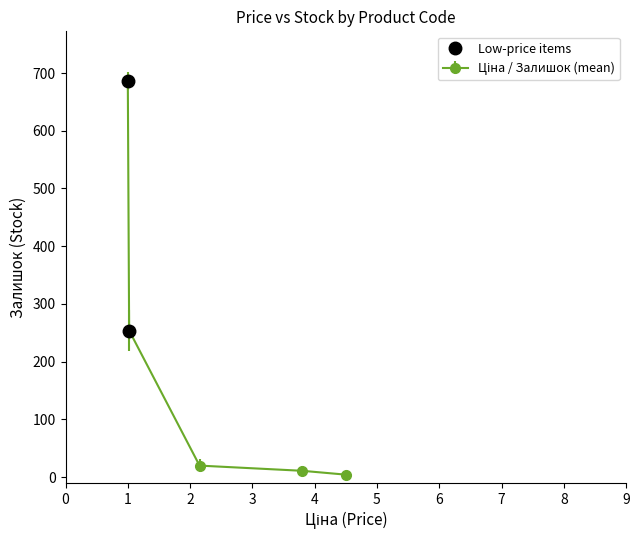

What is the smallest value displayed?

254